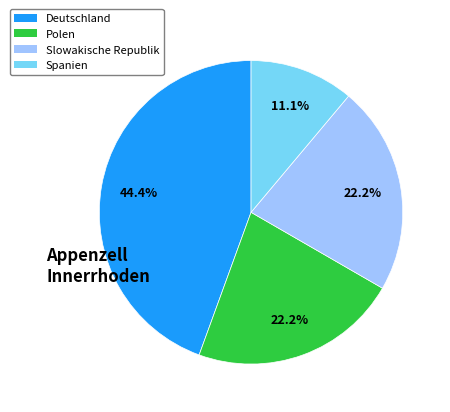

To the nearest percent, what is the combined percentage of Spanien and Deutschland?

56%